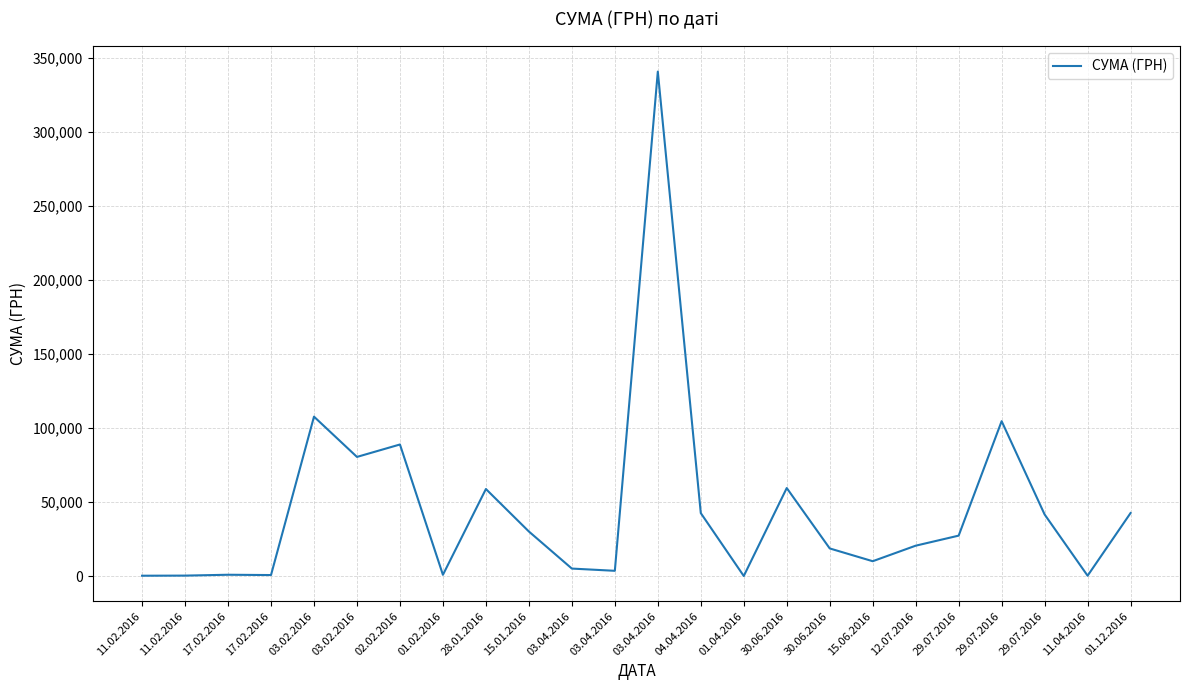

How many lines are shown in the chart?

1